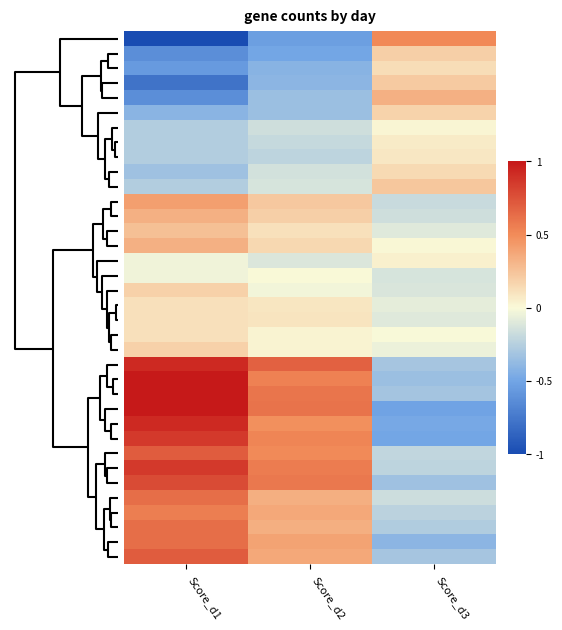

What is the minimum value shown in the chart?

-1.0